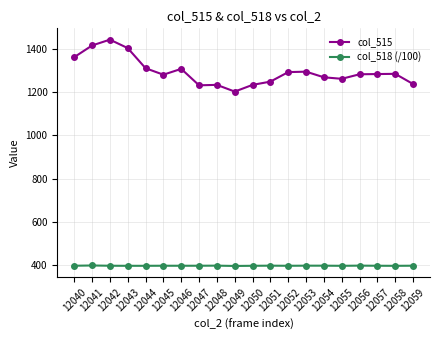

At which category does col_515 reach its first local peak?

12042